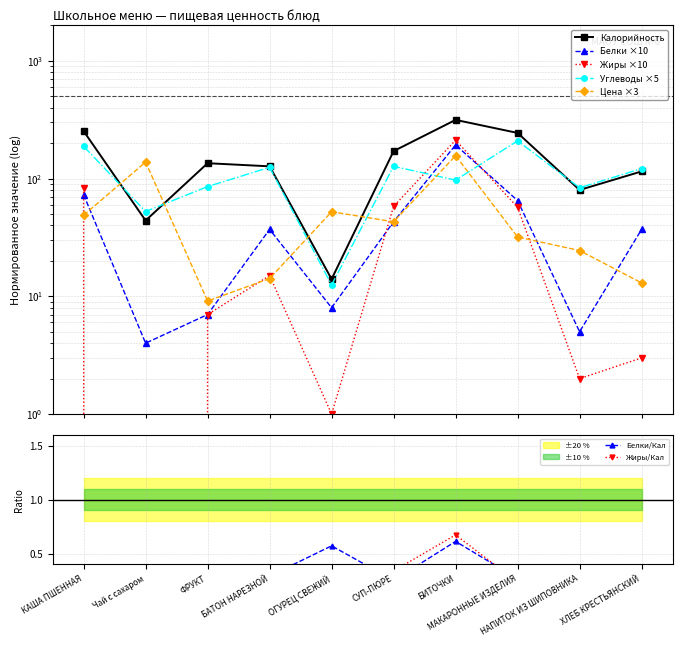

What is the value of the Калорийность point at the 5th from the left?

14.0